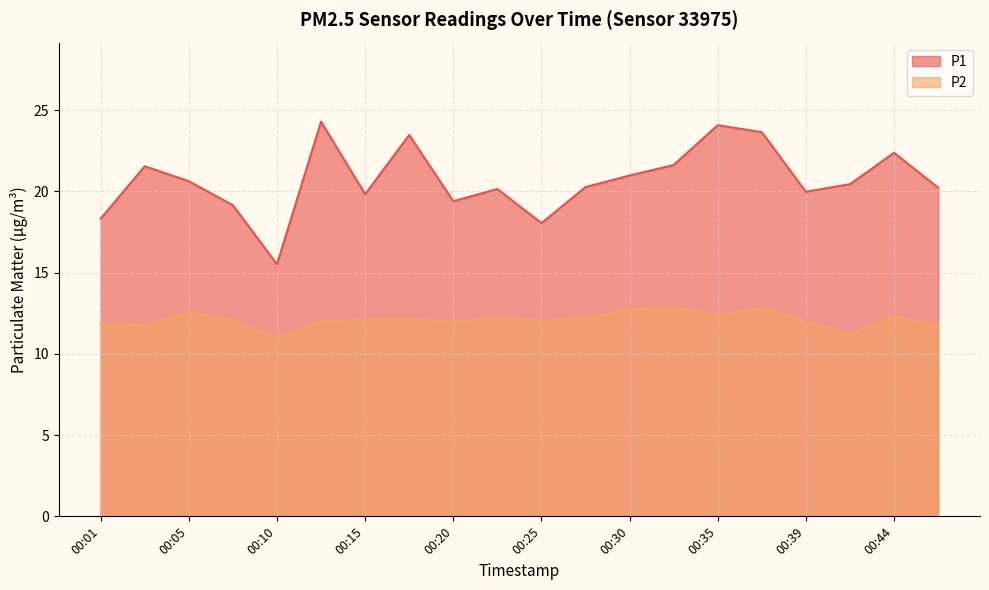

Between 00:47 and 00:27, which is larger?

00:27